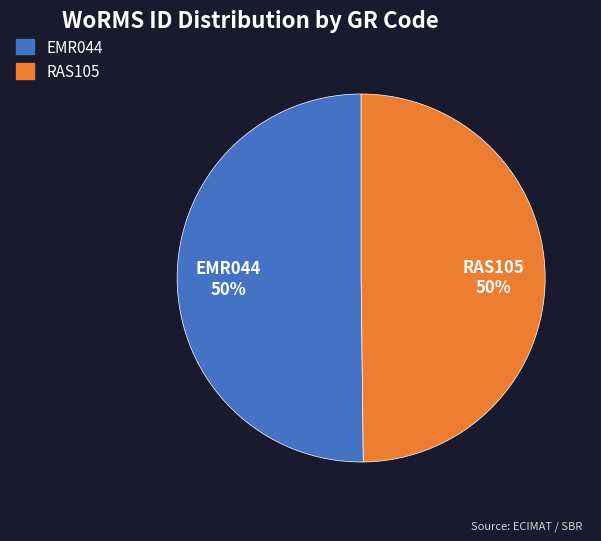

Approximately how many times larger is the value at EMR044 compared to RAS105?

1.0